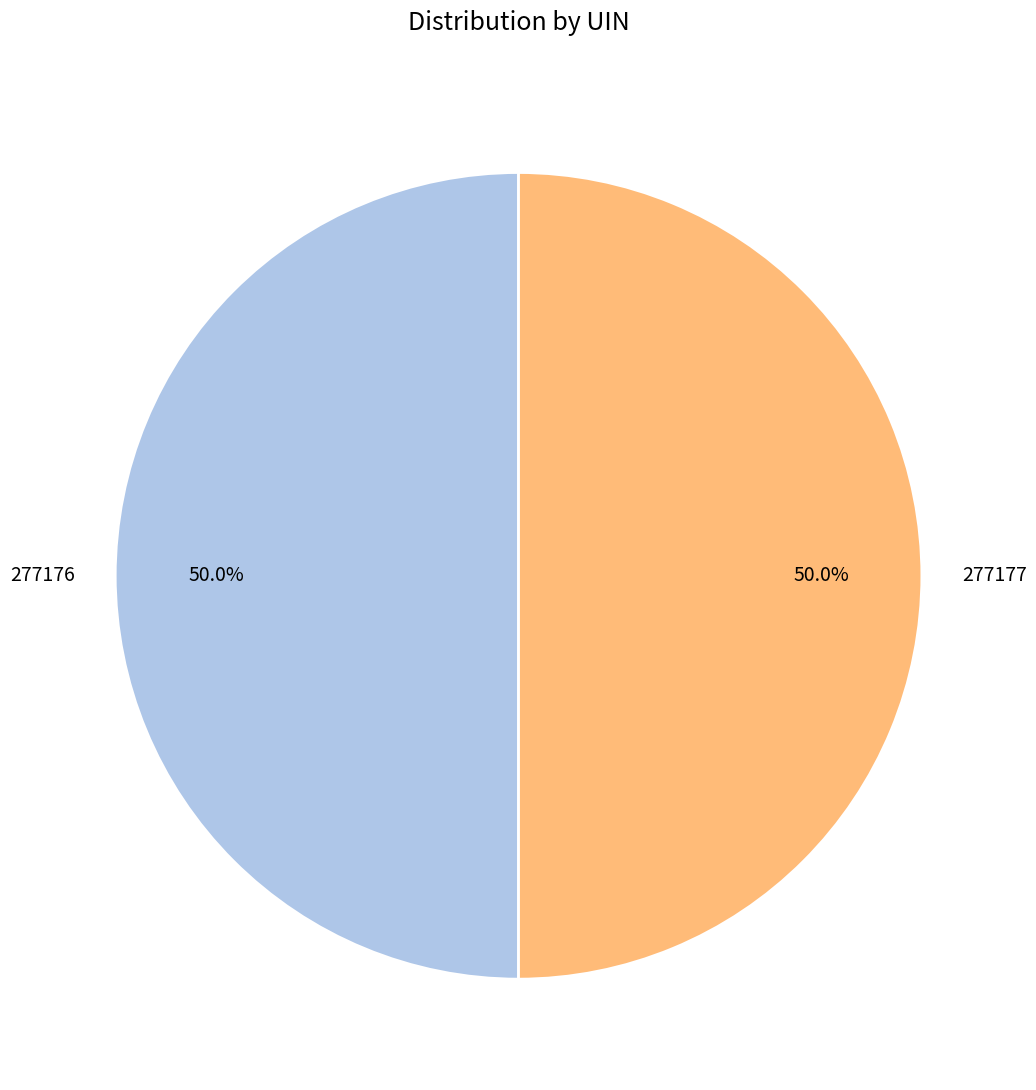

How much of the chart is everything except 277177?

50.0%